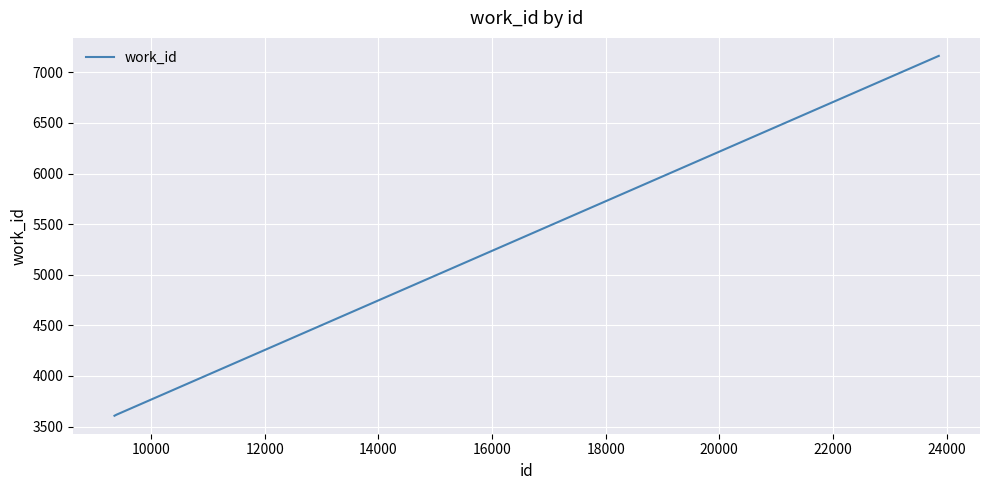

What is the maximum value shown in the chart?

7163